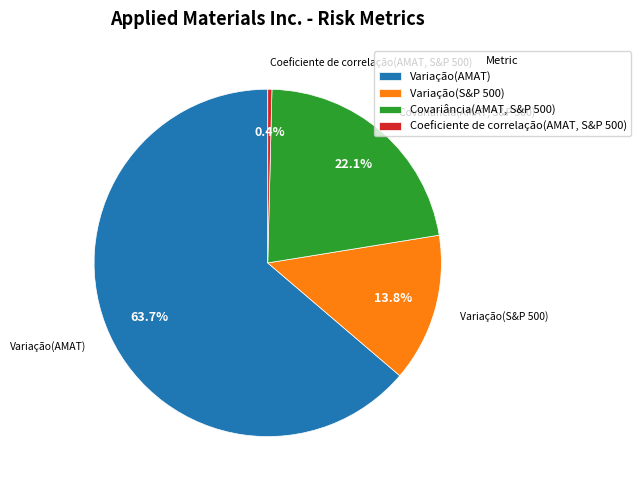

What portion of the pie excludes Coeficiente de correlação(AMAT, S&P 500)?

99.6%